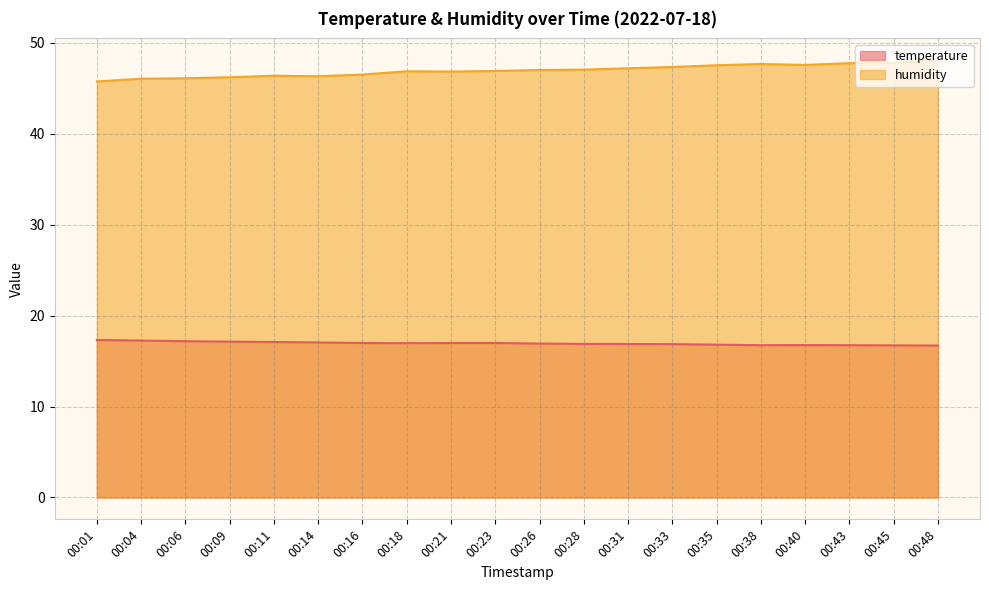

Which label corresponds to the largest value in the chart?

00:48